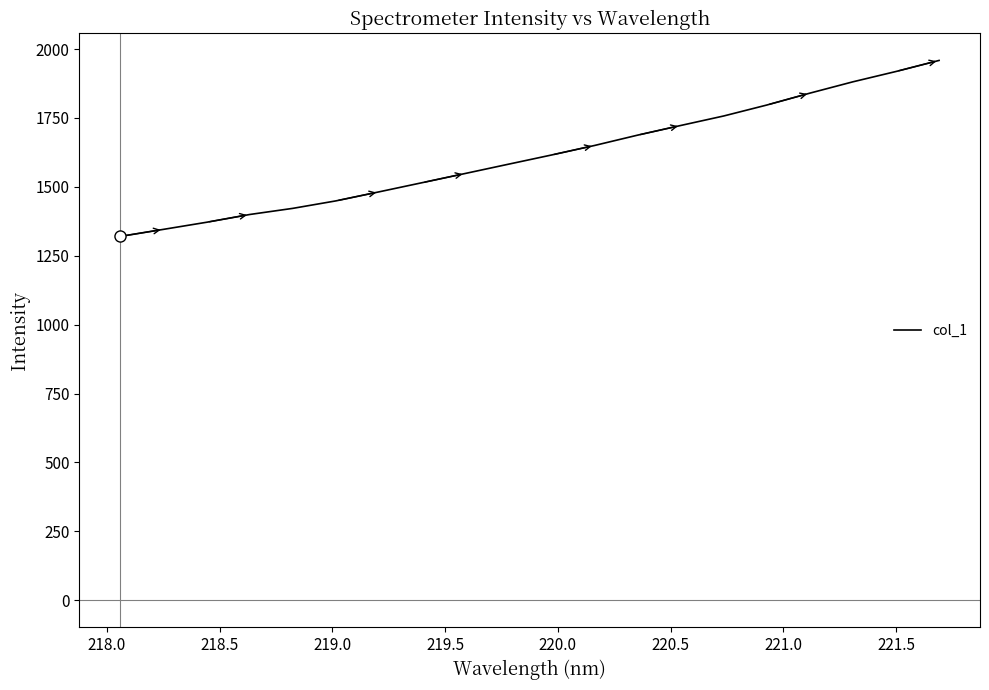

What is the difference between the maximum and minimum values?

638.4